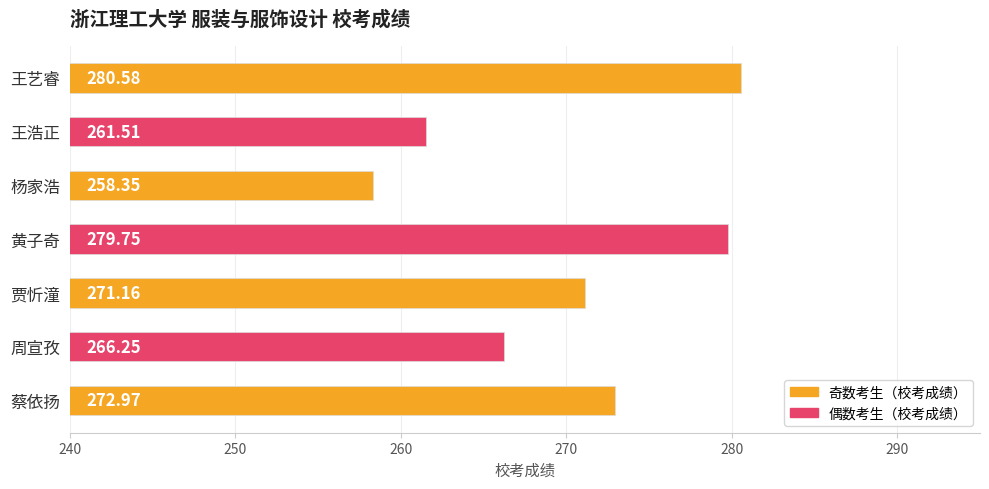

What is the average value?

270.1